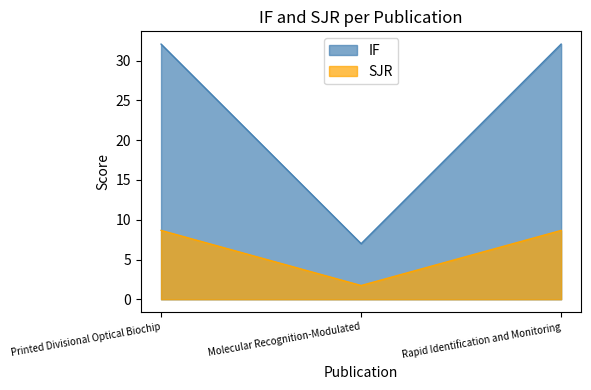

Rank the series by their maximum value, from highest to lowest.

IF, SJR